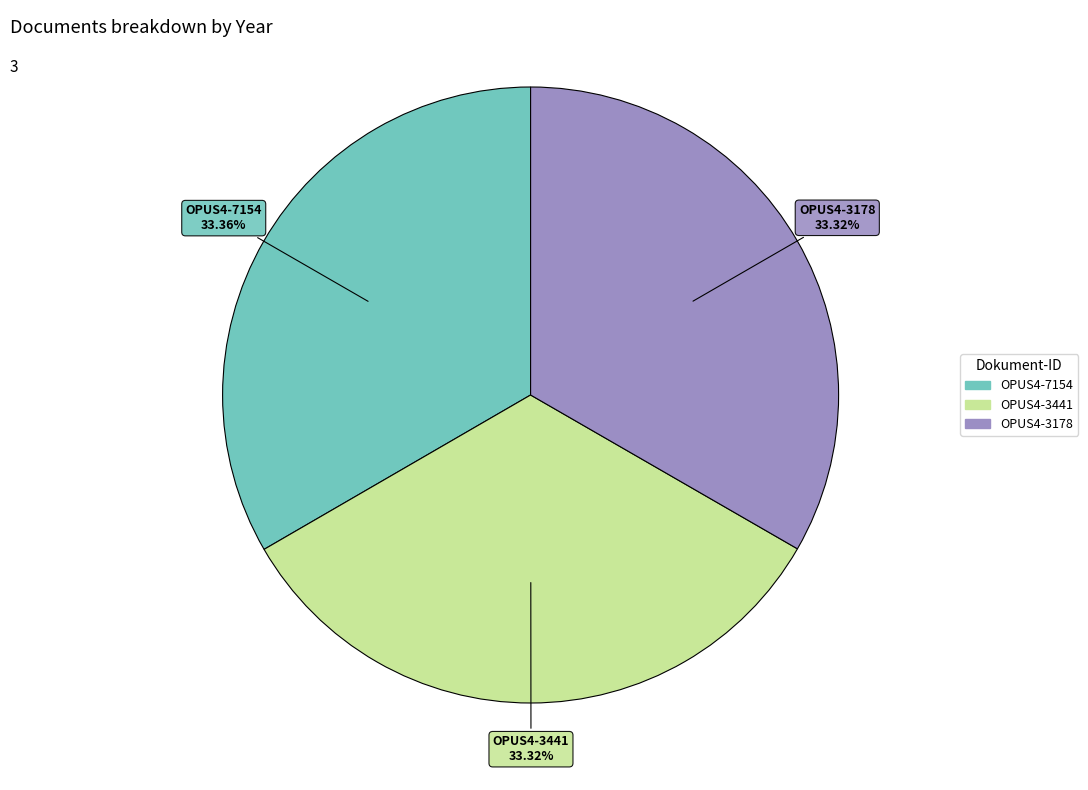

Combined, do OPUS4-3178 and OPUS4-3441 account for over 50%?

Yes